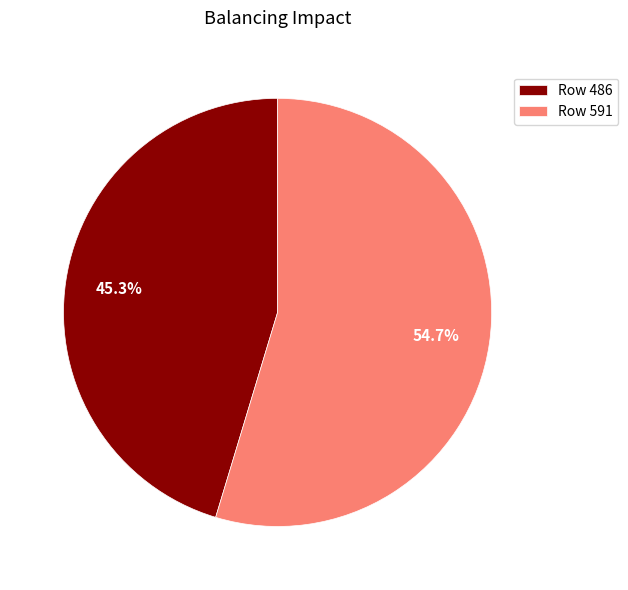

How much of the chart is everything except Row 591?

45.3%